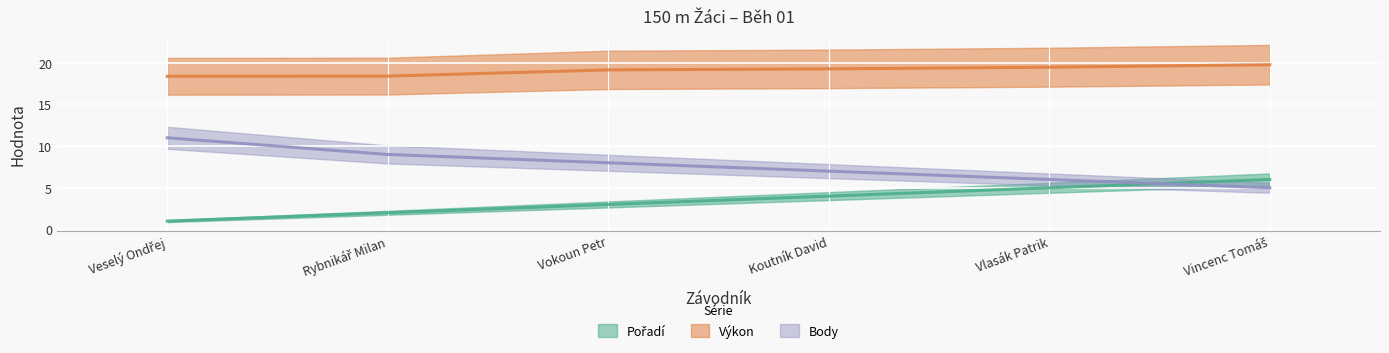

How many lines are shown in the chart?

3